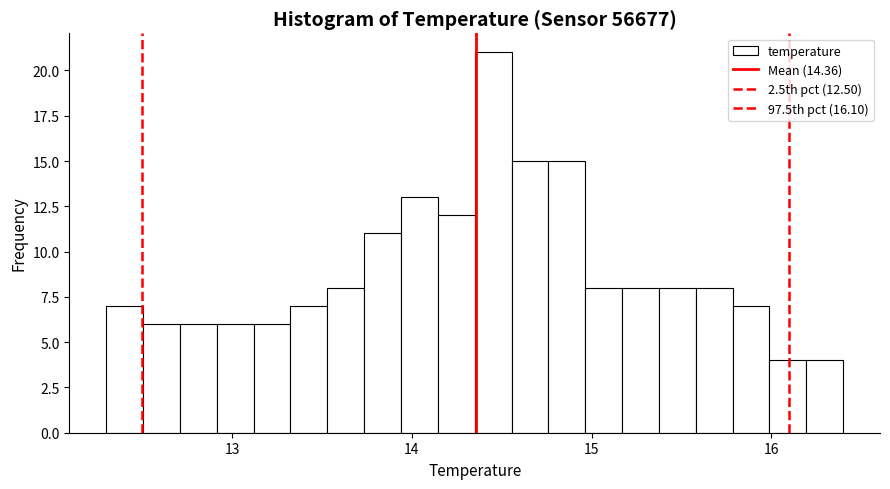

Around what value on the x-axis is the tallest bar? Give the approximate position of its centre, as read against the axis.

14.5